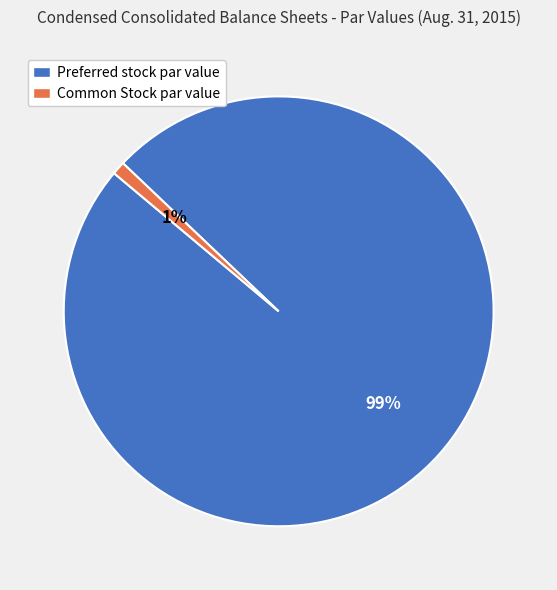

To the nearest percent, what is the average slice percentage?

50%